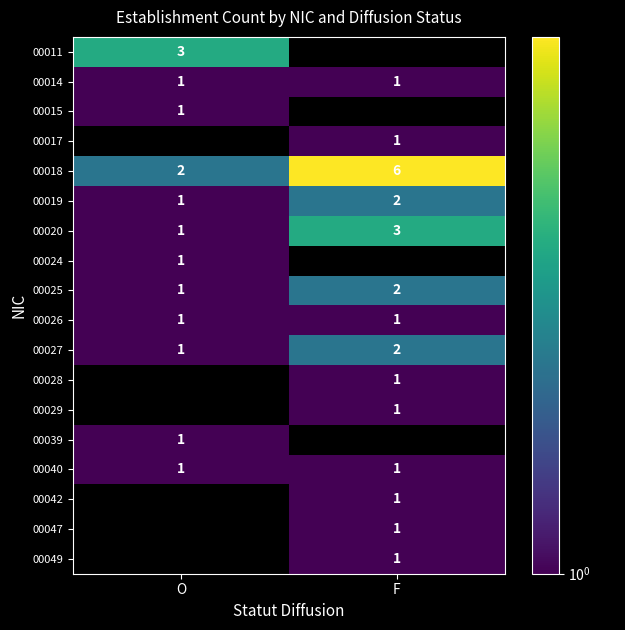

Is the value of 00018 at O greater than the value of 00026 at F?

Yes